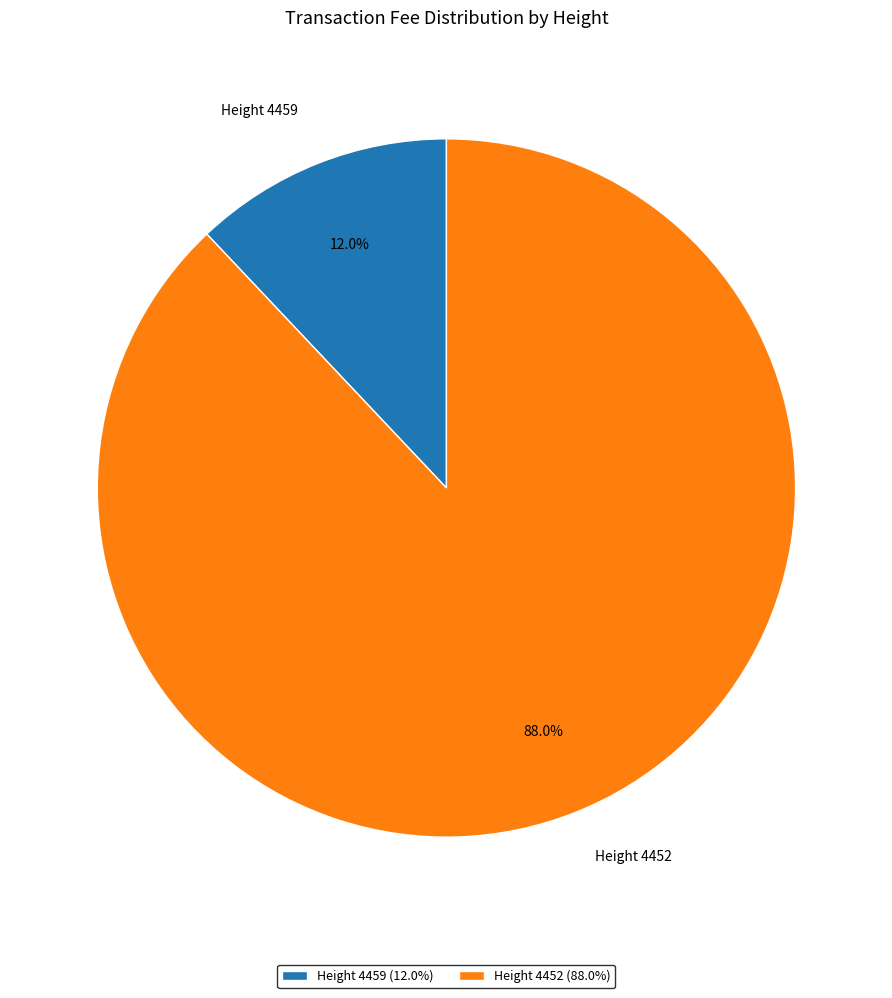

Count the number of slices in the pie.

2